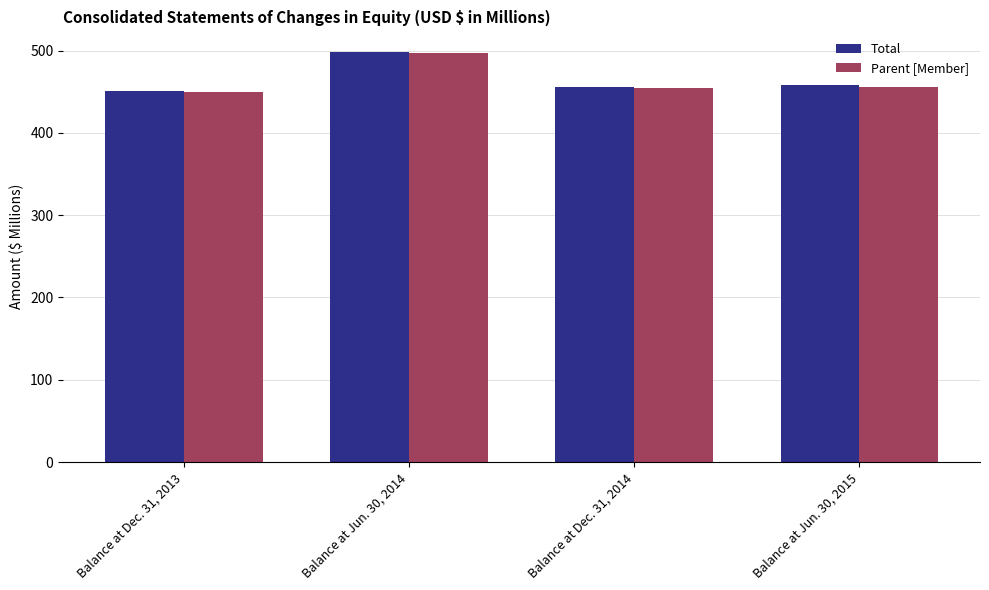

Rank the categories by Parent [Member] value from highest to lowest.

Balance at Jun. 30, 2014, Balance at Jun. 30, 2015, Balance at Dec. 31, 2014, Balance at Dec. 31, 2013